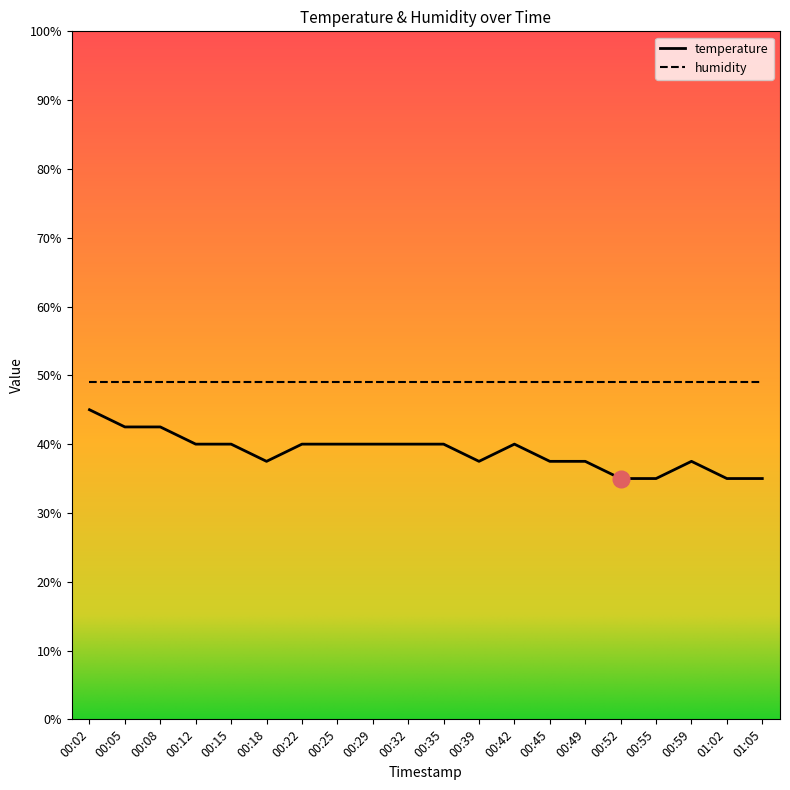

What is the ratio of the value at 00:02 to the value at 00:15?

1.1